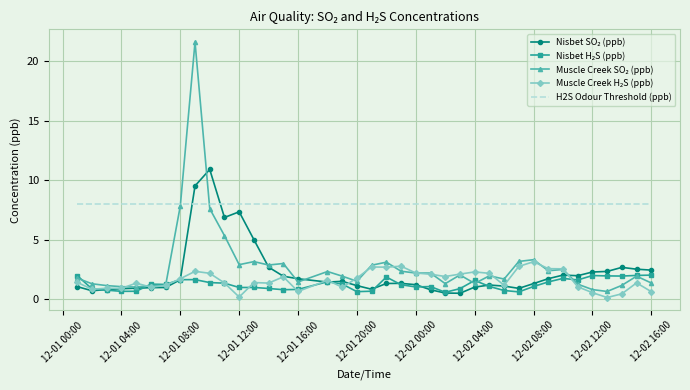

Which series has the largest total across all categories?

H2S Odour Threshold (ppb)